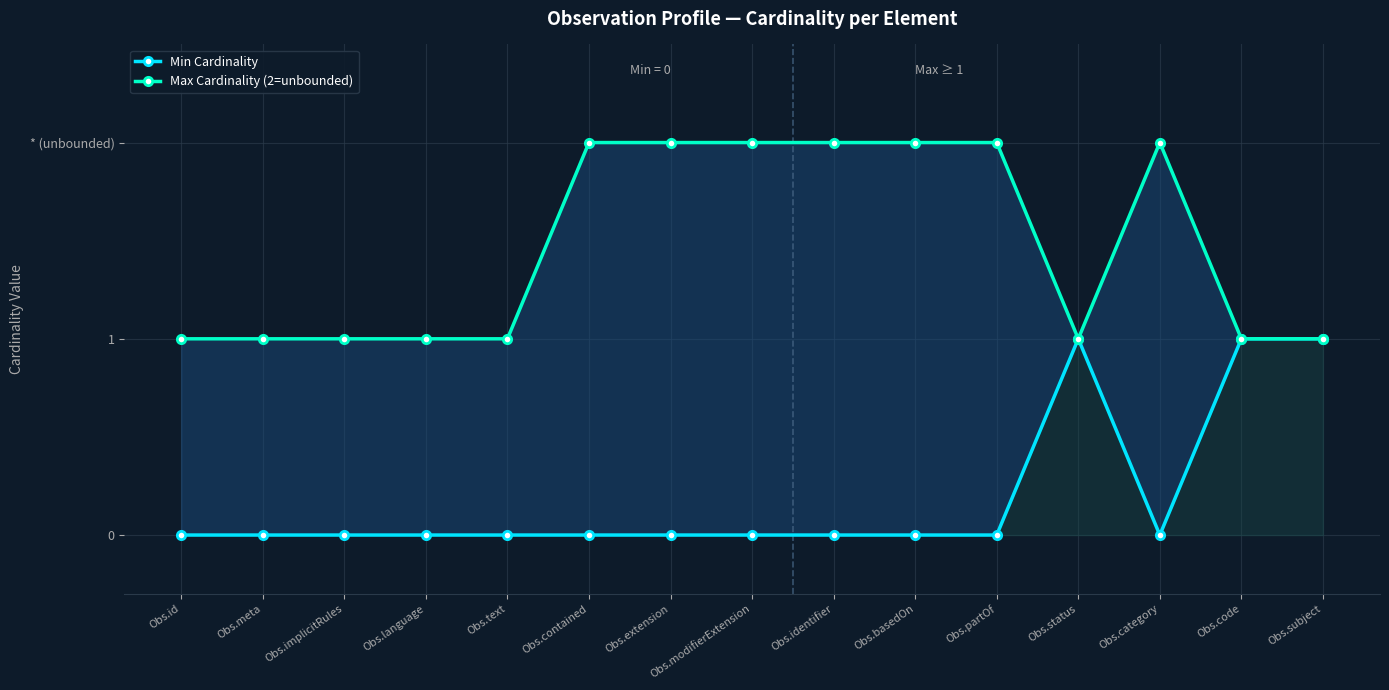

What is the highest value of the Min Cardinality series?

1